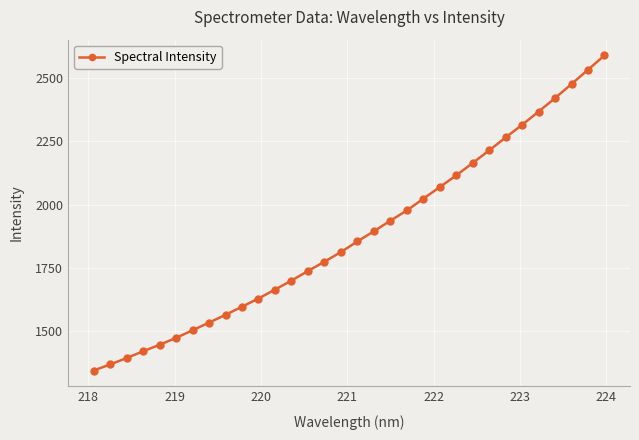

How many lines are shown in the chart?

1